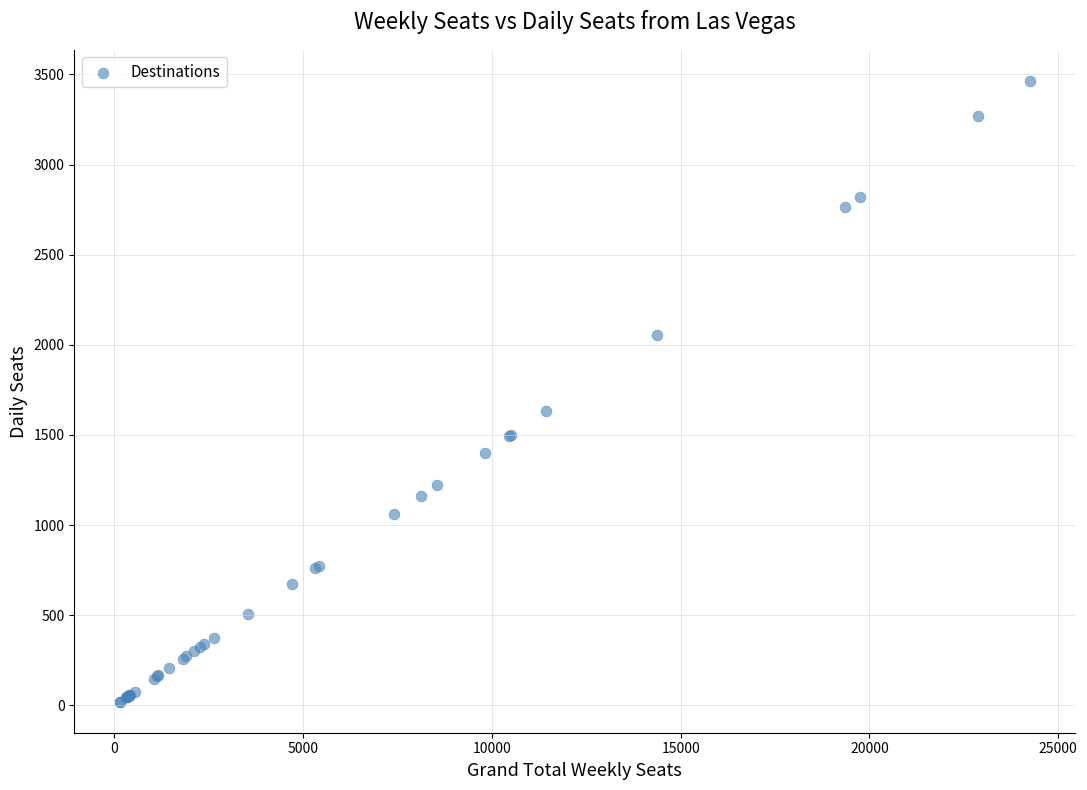

What Y value in the scatter plot is closest to 1742?

1632.4